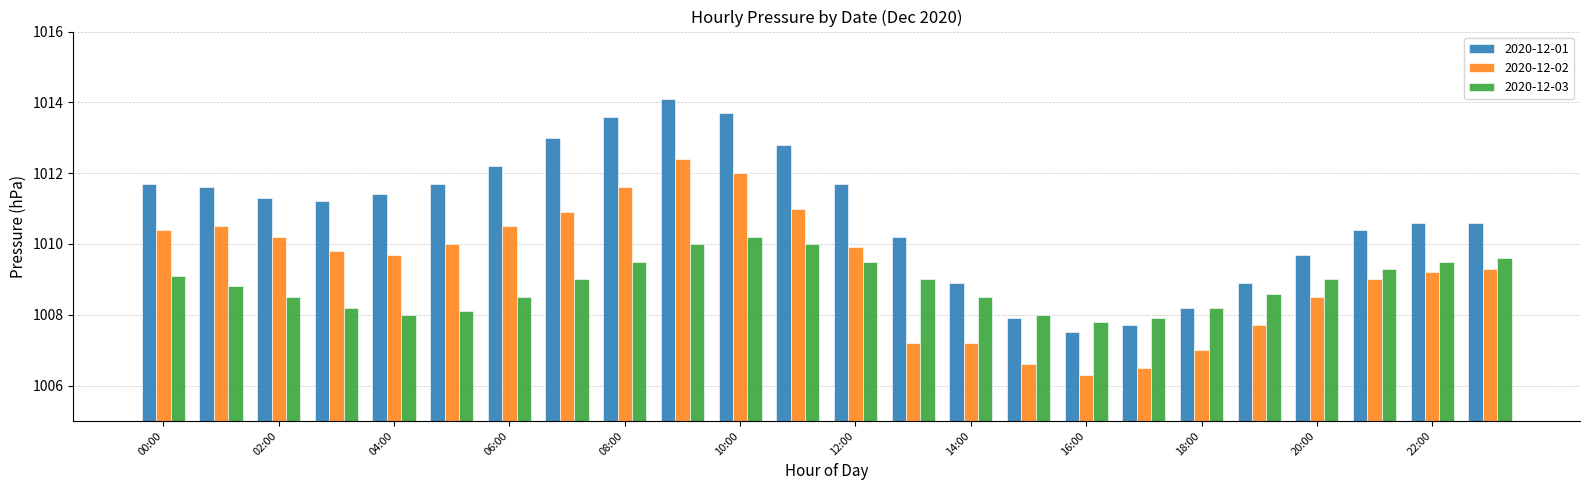

What are all the series names shown in the legend?

2020-12-01, 2020-12-02, 2020-12-03